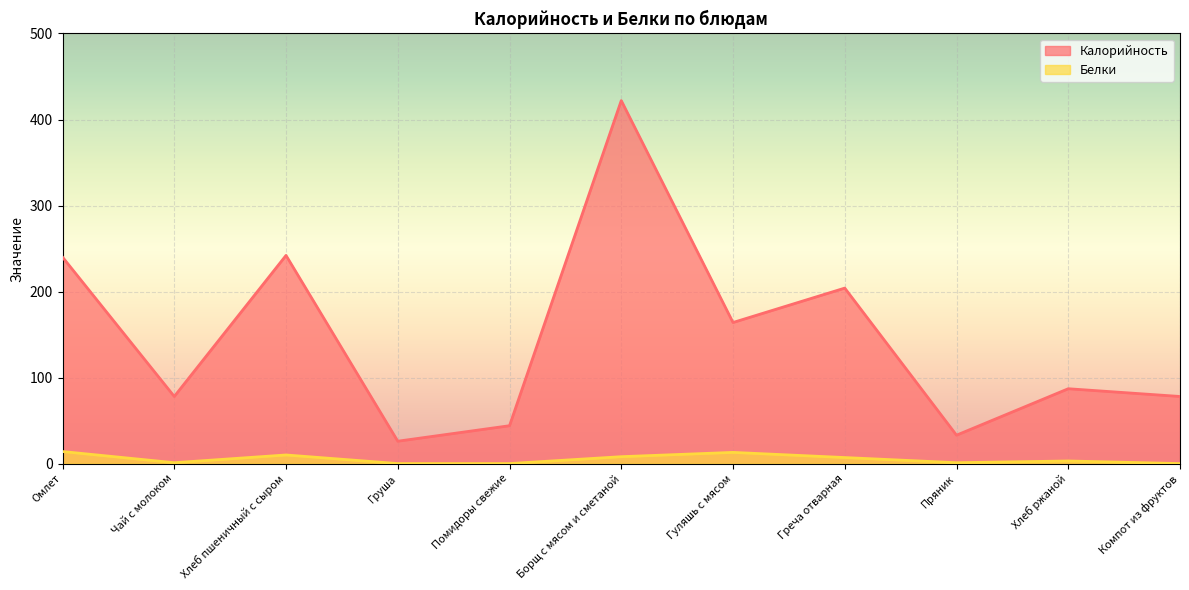

What is the difference between the Калорийность values at Пряник and Борщ с мясом и сметаной?

389